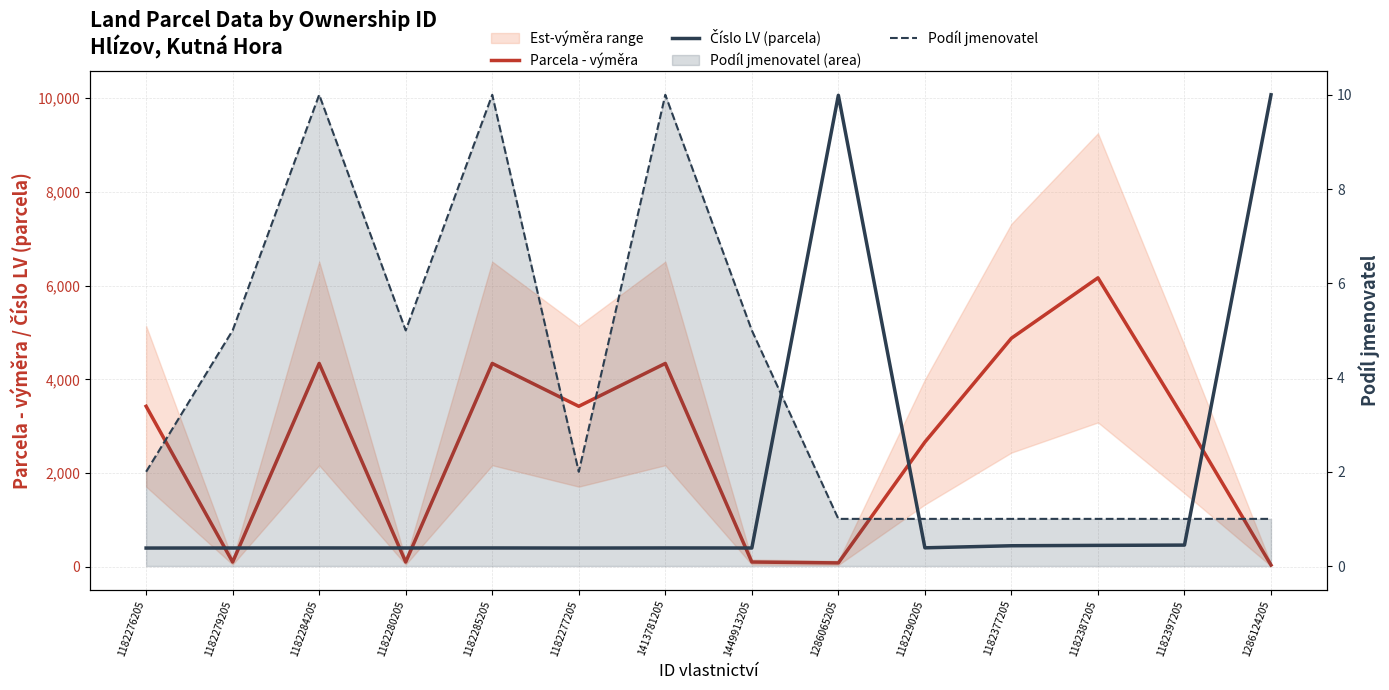

How many Podíl jmenovatel values are between 1 and 5?

11